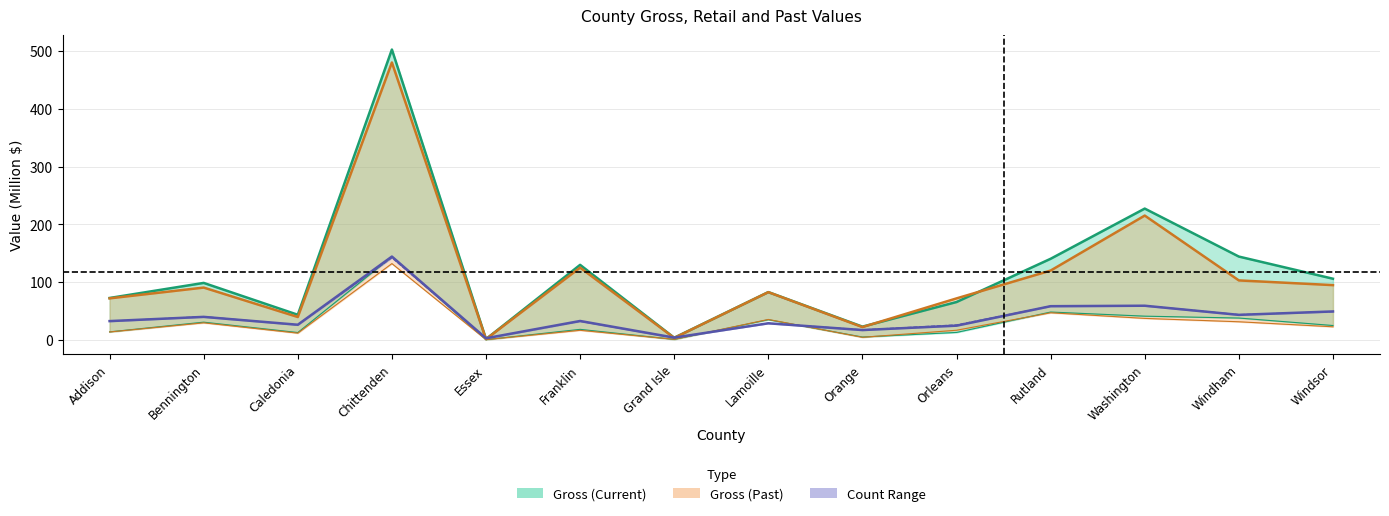

The value of Gross Count at Grand Isle is 5.9. True or false?

False